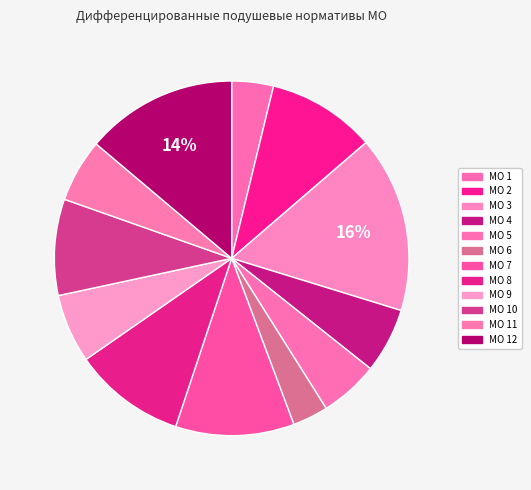

Count the number of slices in the pie.

12